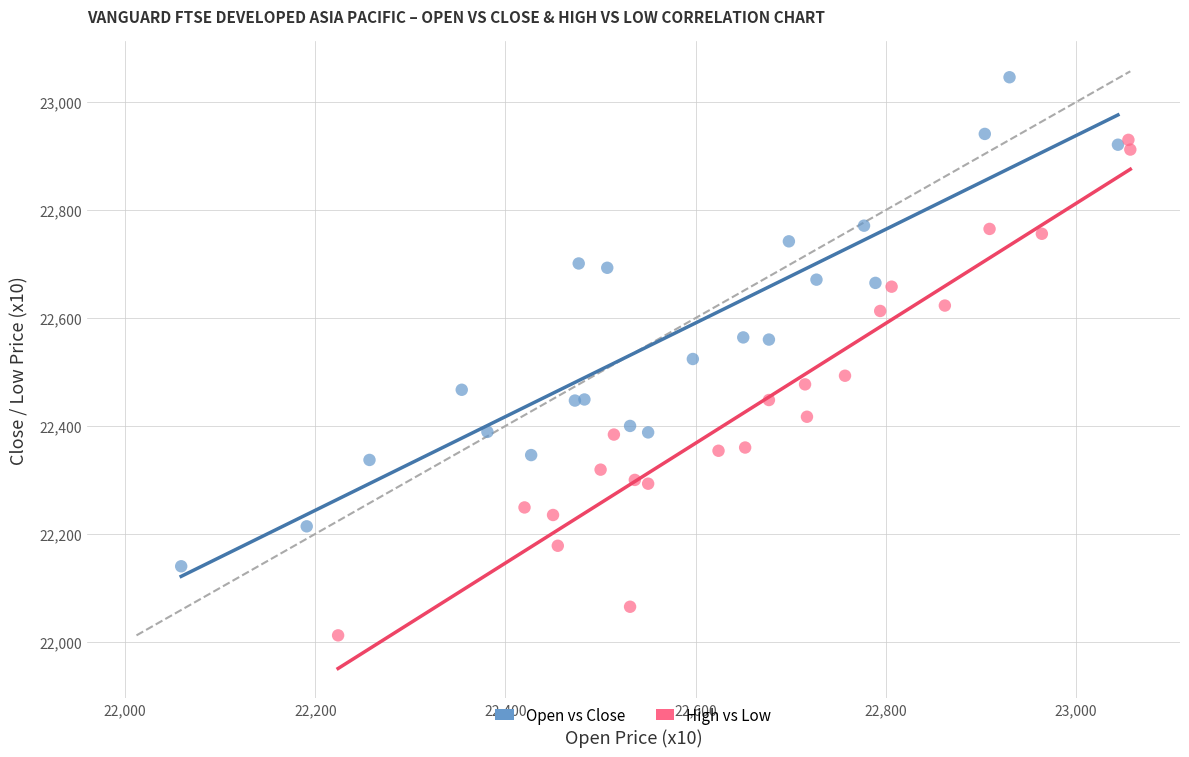

Which series has the largest Y range (max minus min)?

High vs Low